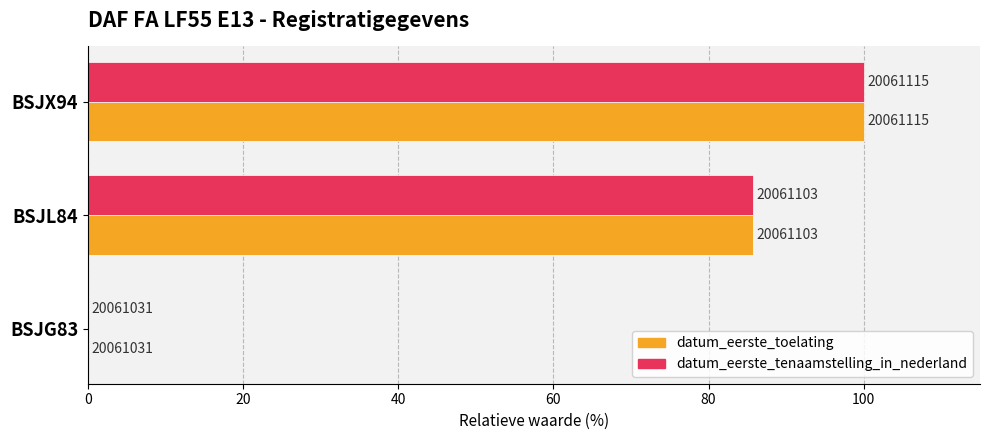

What is the average value of the datum_eerste_tenaamstelling_in_nederland series?

61.9